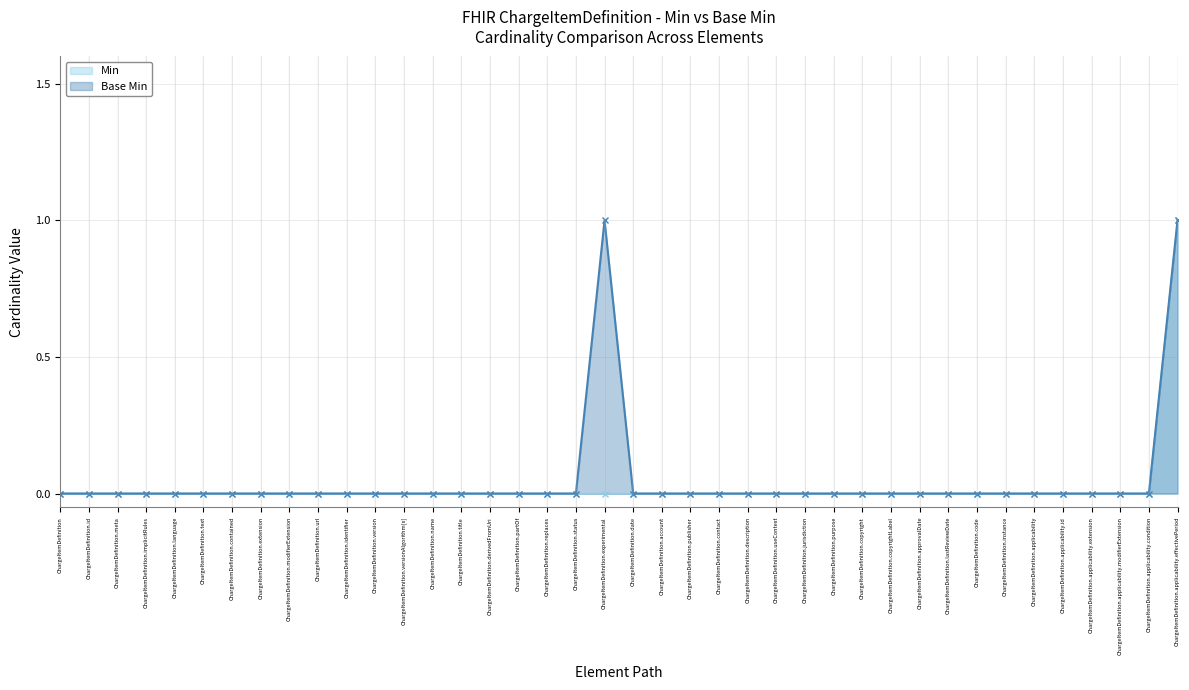

Rank the series by their average value, from highest to lowest.

Base Min, Min